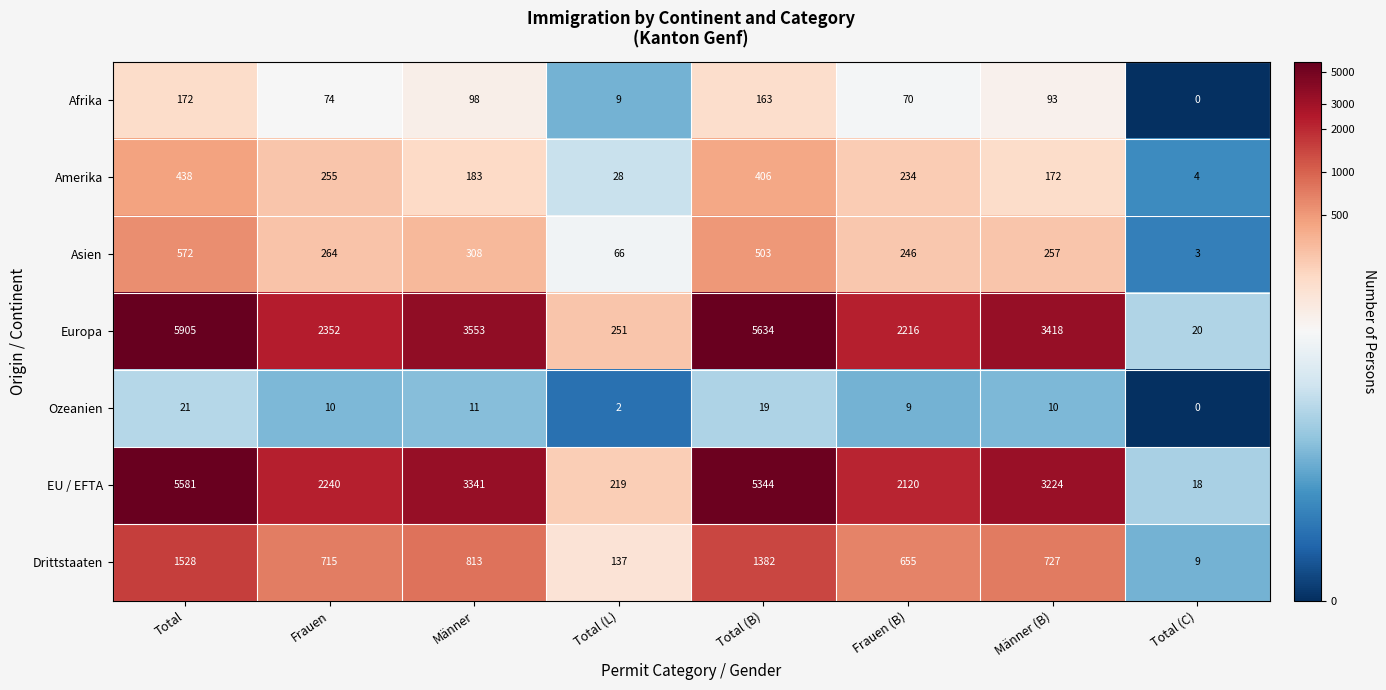

Which series has the widest spread of values?

Europa